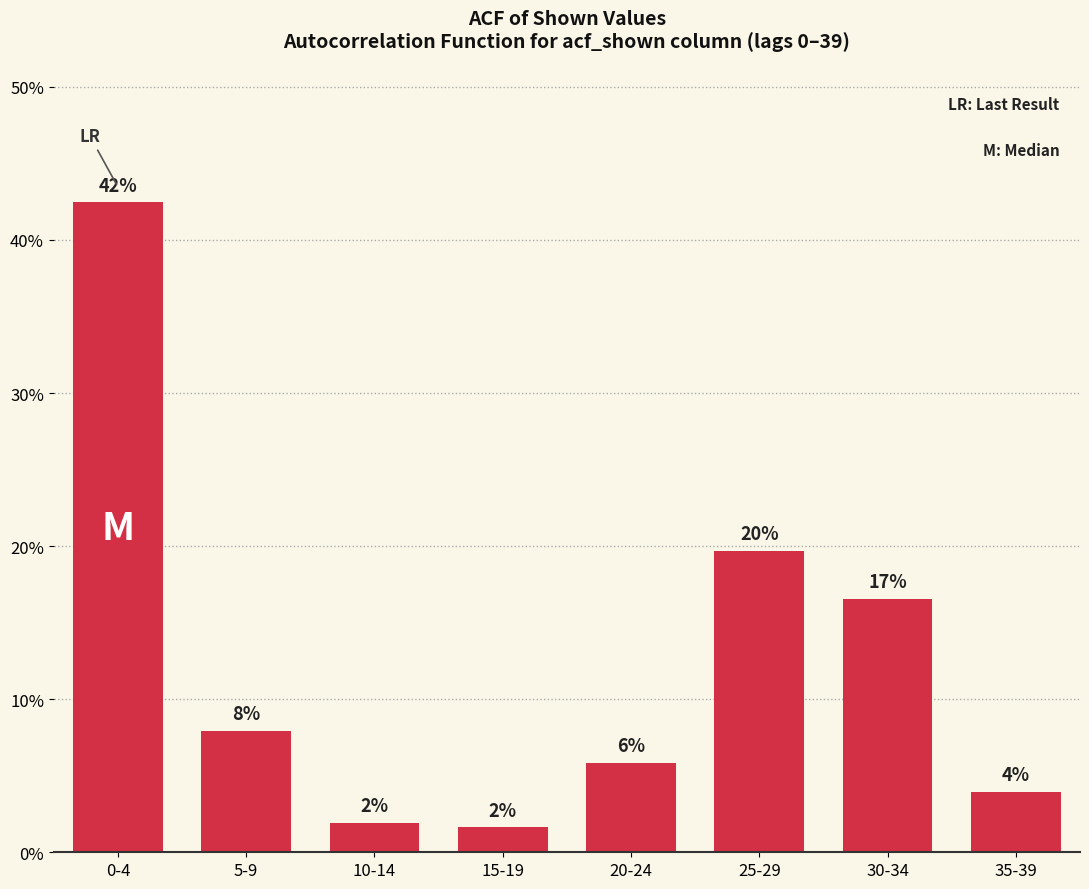

Are the bars horizontal?

No